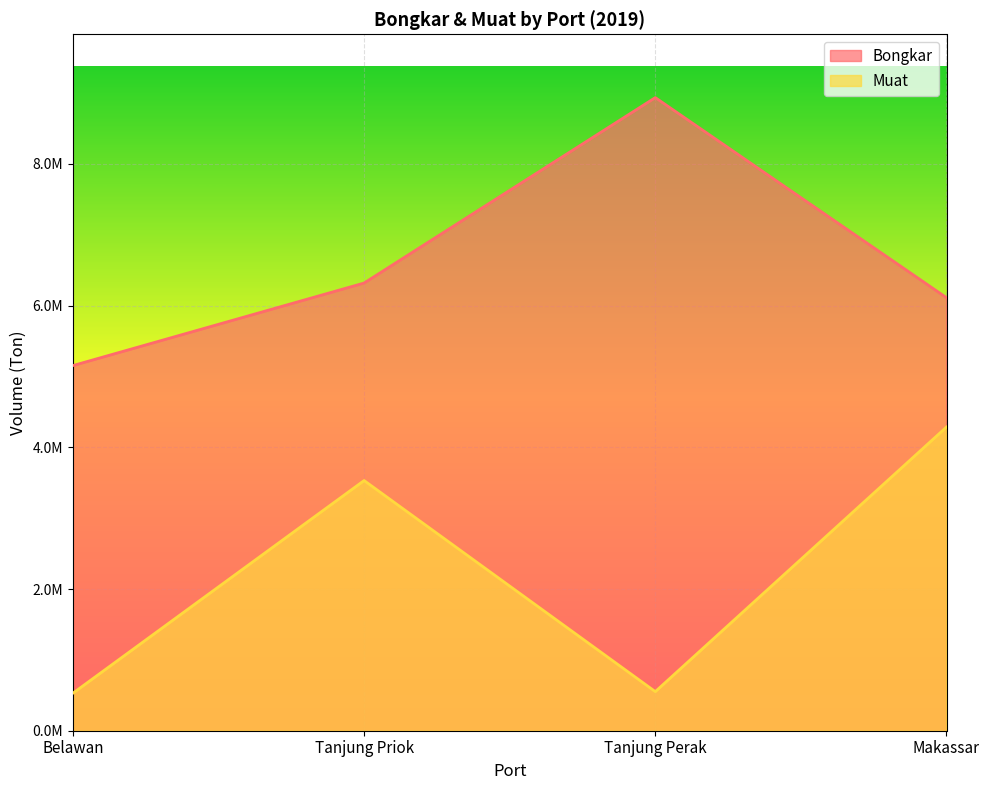

The value of Muat at Tanjung Priok is 3531513. True or false?

True